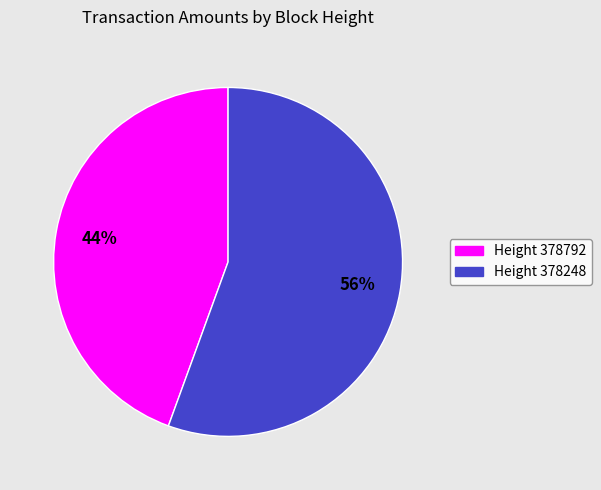

How many segments does this pie chart have?

2